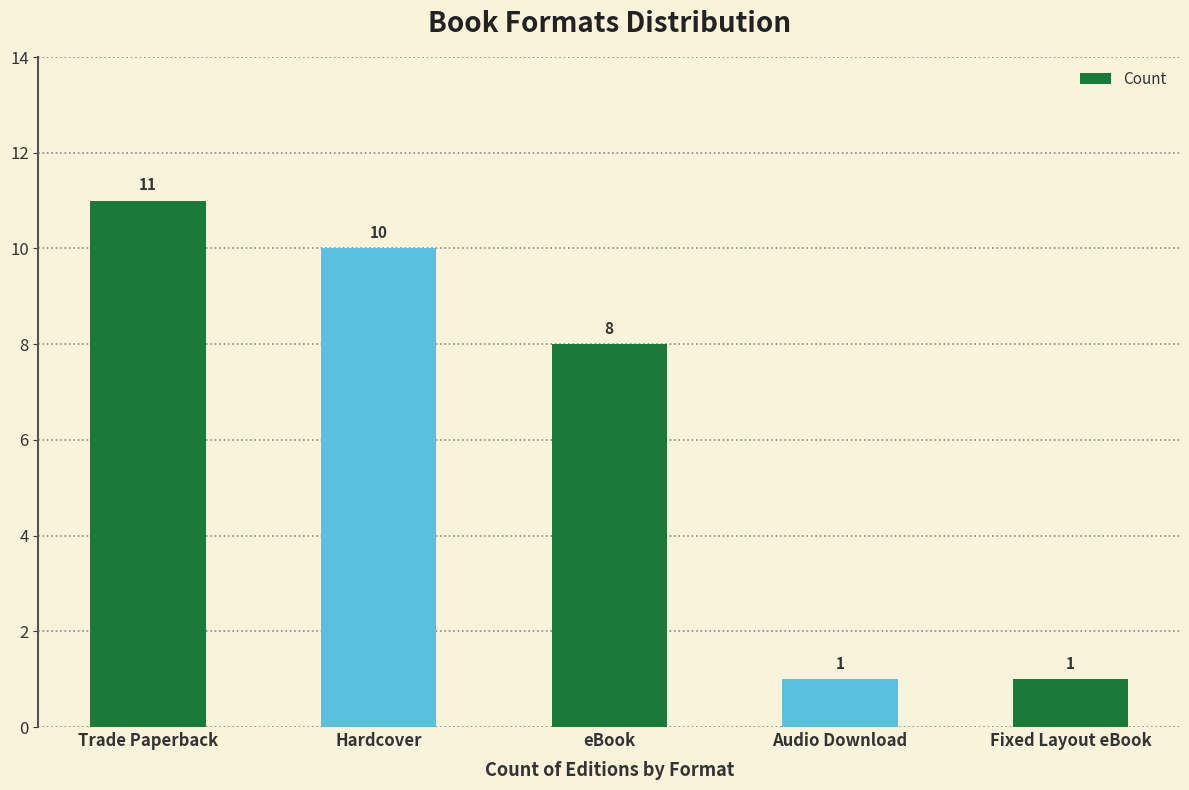

Is it true that the value at Audio Download is 1?

True